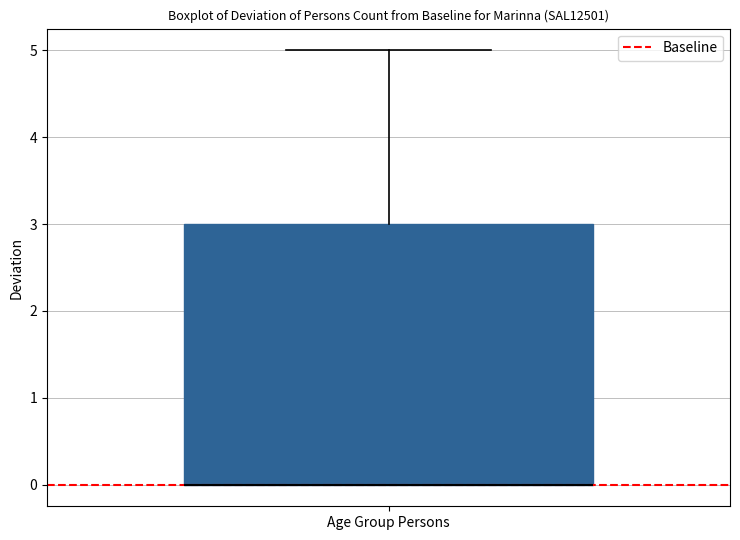

Transcribe this box plot: give where the median line is, the range the box spans, and where the two whiskers end, as read against the y-axis. The values are not printed on the chart, so give them approximately, as read against the axis.

median 0 (drawn on the box's lower edge), box 0 to 3, whiskers 0 to 5